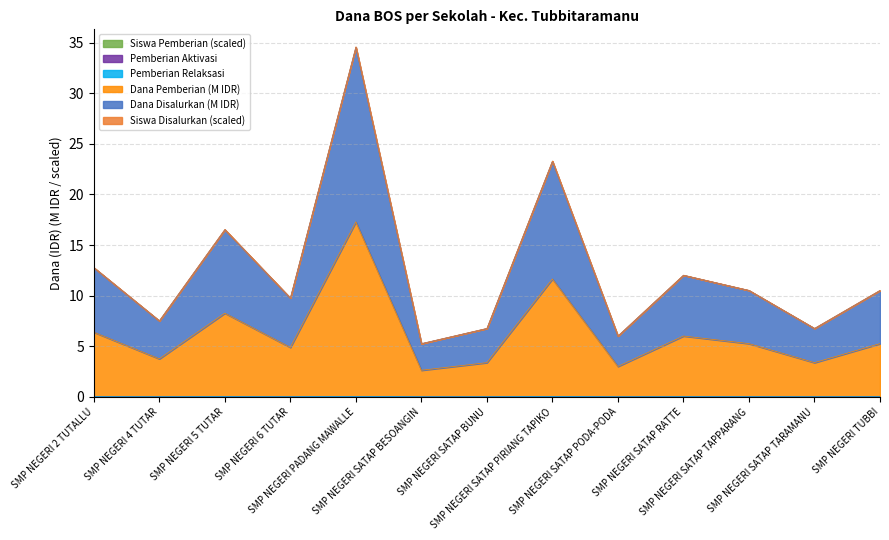

Does the chart display data point markers on the line(s)?

No